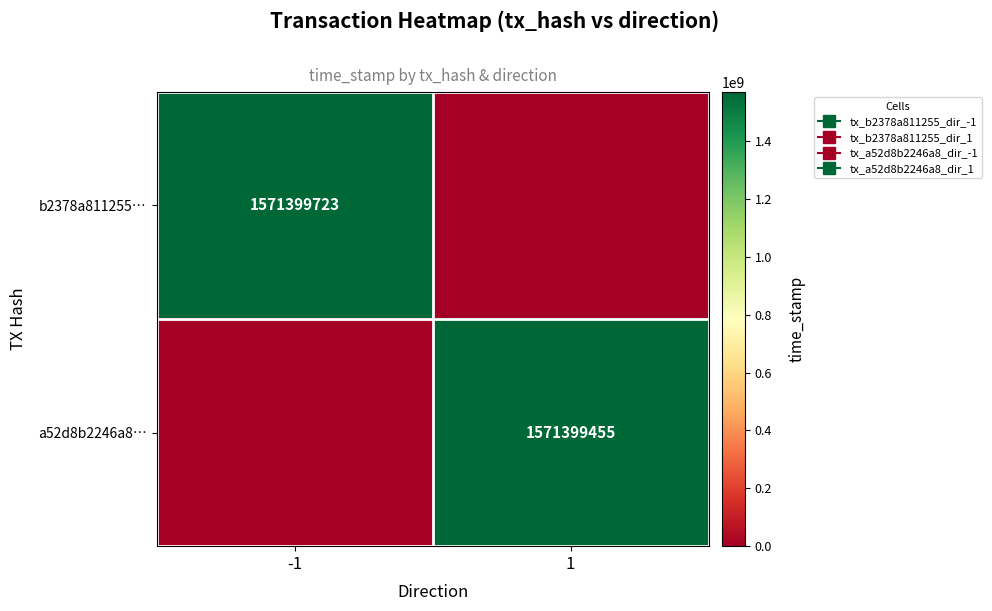

How many a52d8b2246a8… values are between 0 and 1571399455?

2